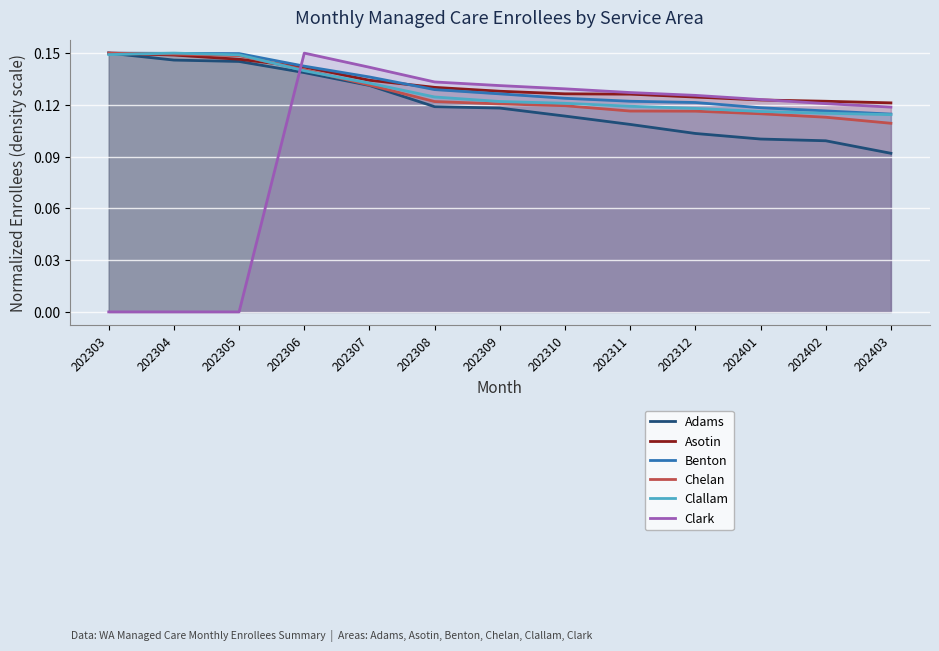

What is the difference between the highest and lowest values at 202305?

0.1